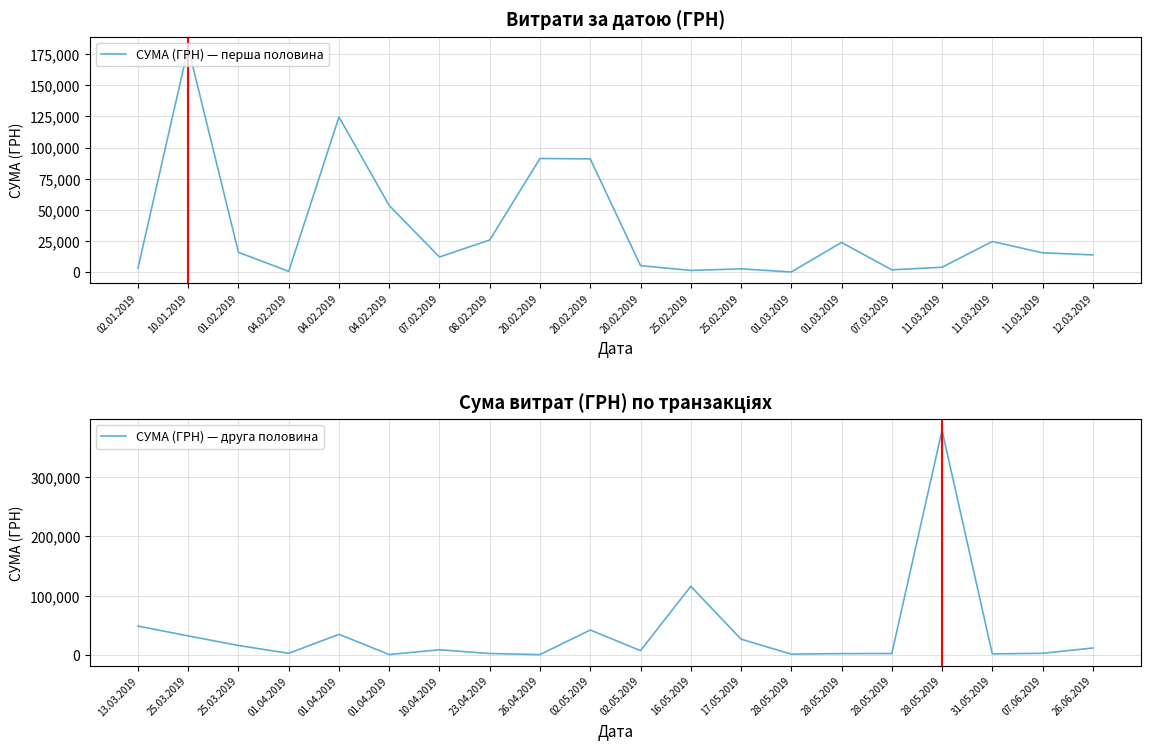

What is the difference between the maximum and minimum values in the СУМА (ГРН) — друга половина series?

378089.0